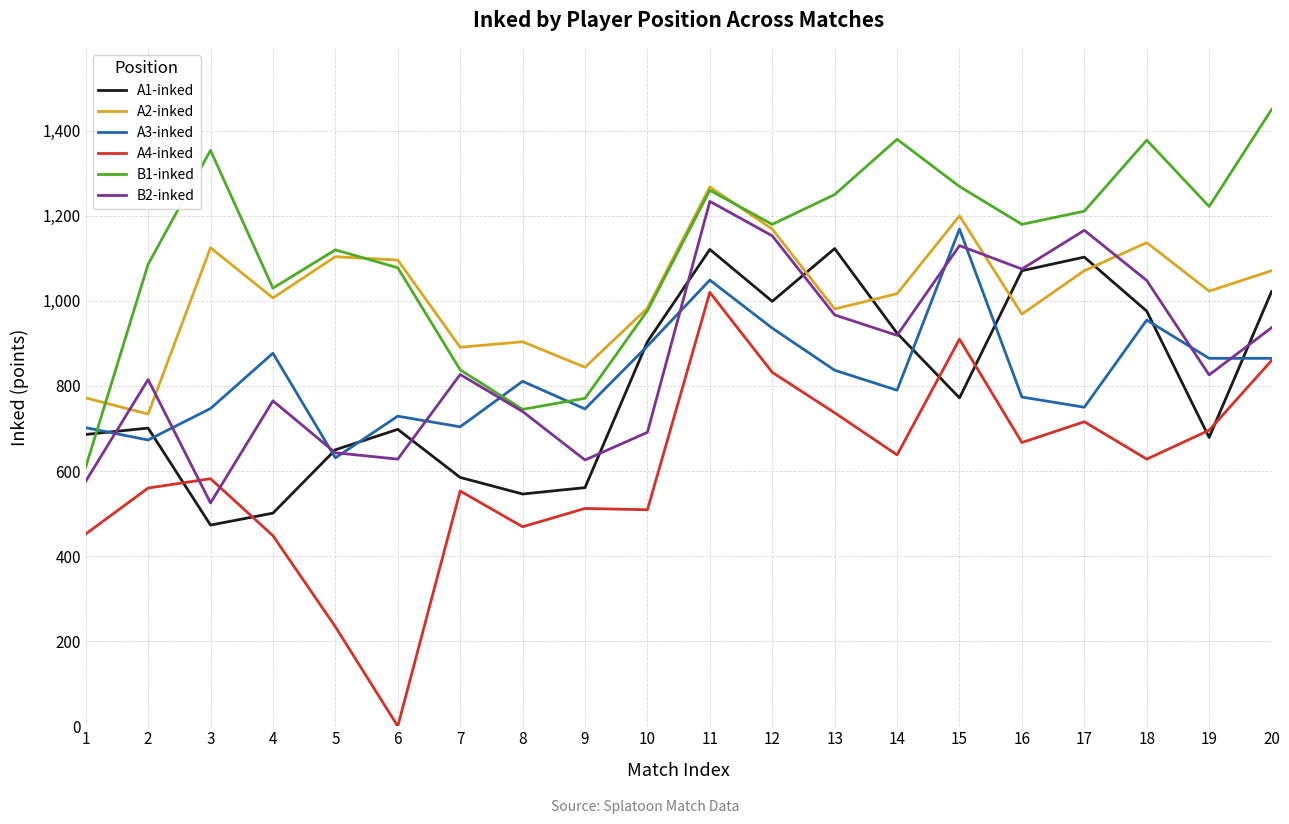

True or false: A3-inked and A1-inked cross at least once.

True